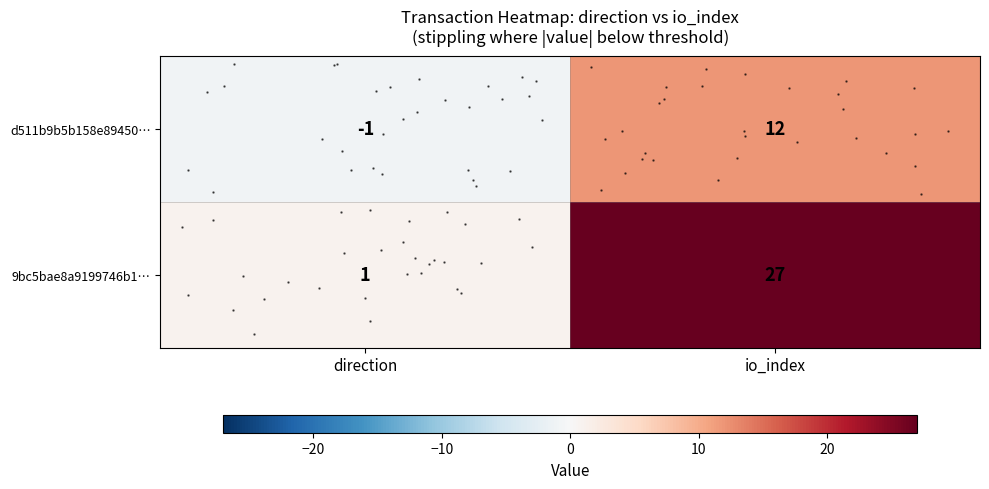

Between direction and io_index, which series saw the biggest shift?

row_1